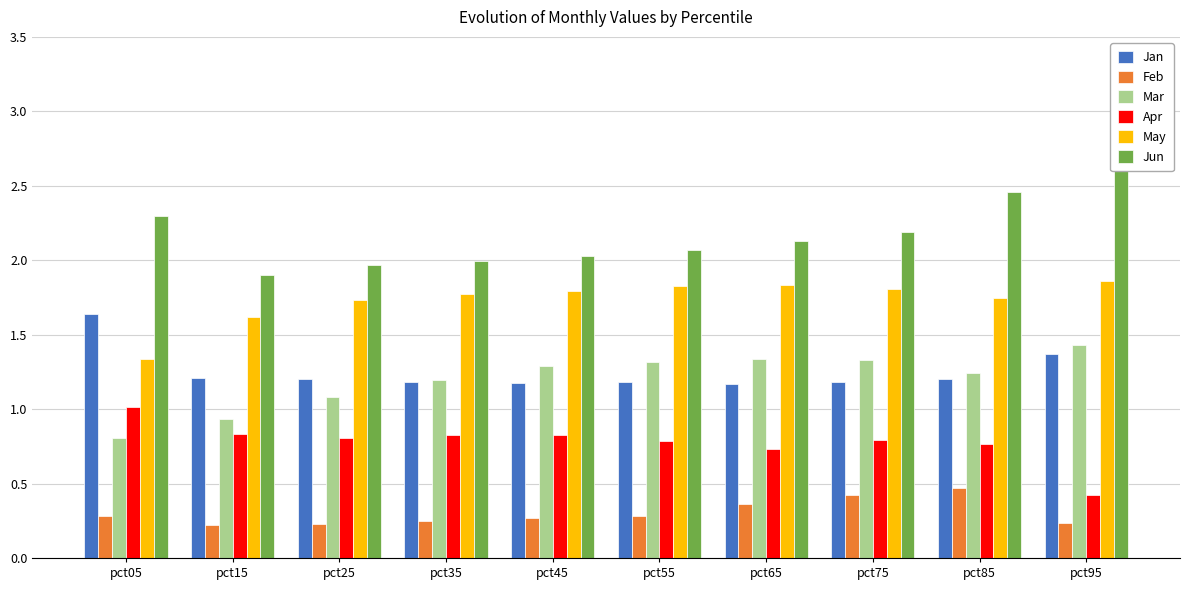

Does the chart contain stacked bars?

No